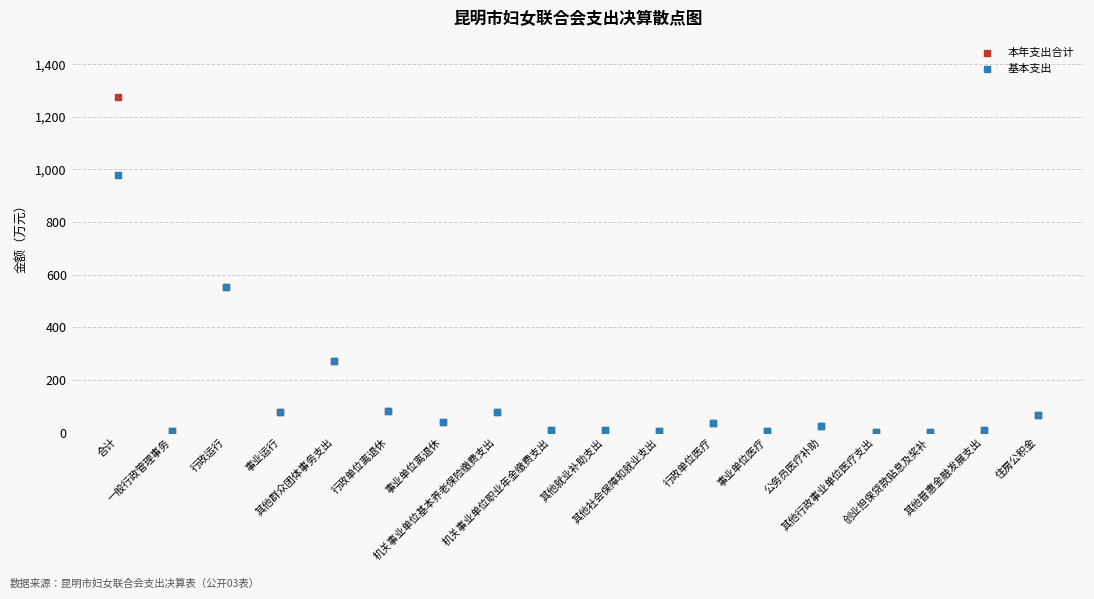

What are all the series names shown in the legend?

本年支出合计, 基本支出